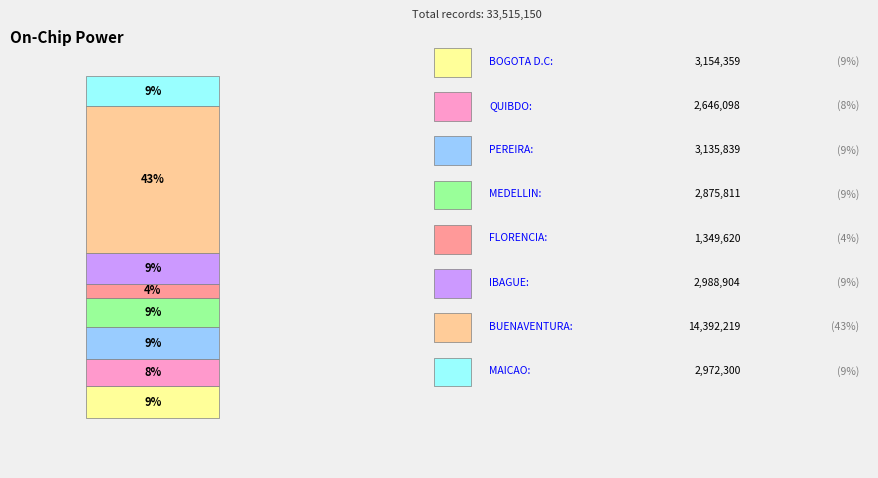

Is it true that BOGOTA D.C is 23% of the pie?

False